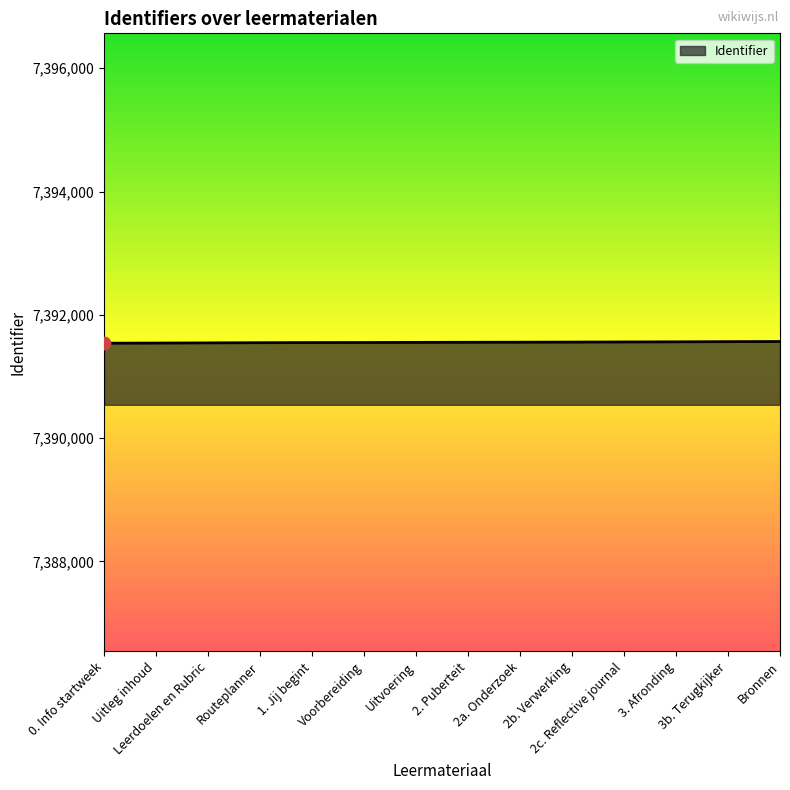

What is the smallest value displayed?

7391540